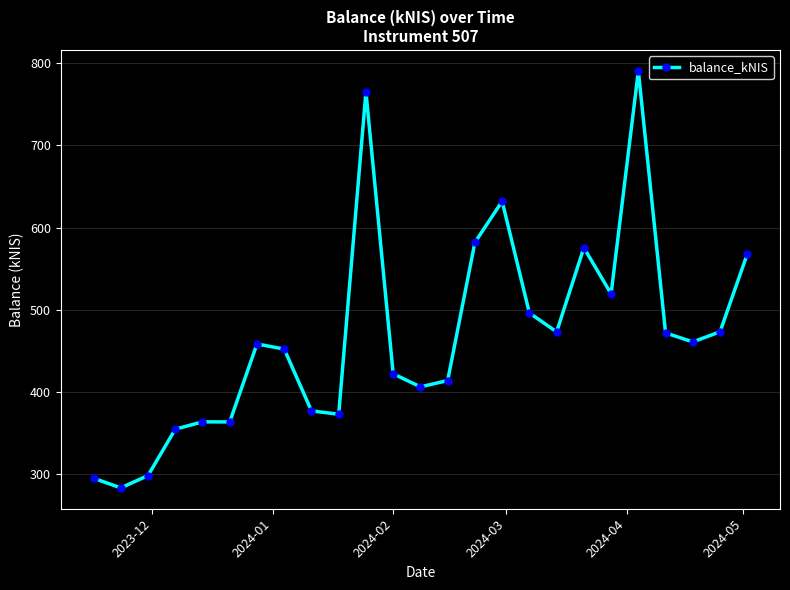

What is the value of the 19th point from the left?

575.6